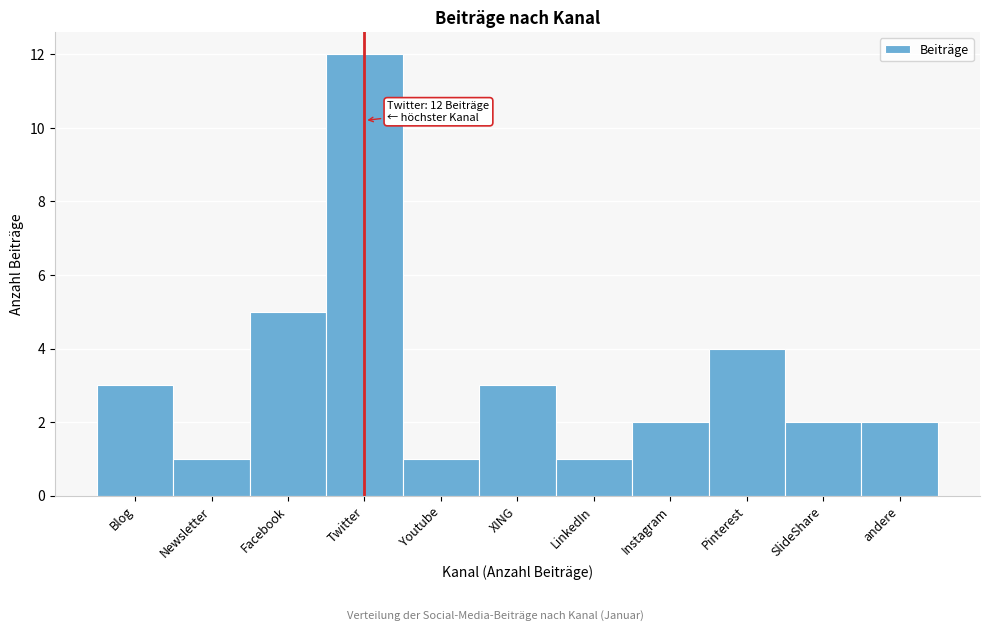

Reading left to right, transcribe all the data shown in this chart.

3	1	5	12	1	3	1	2	4	2	2